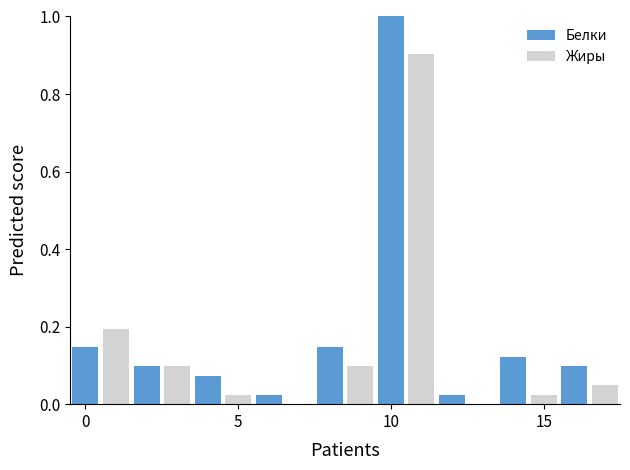

Does the chart contain stacked bars?

No